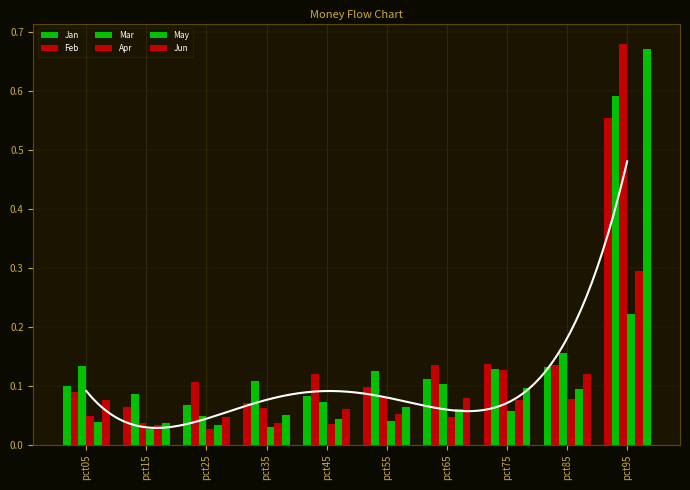

Read the Feb value at pct75.

0.1